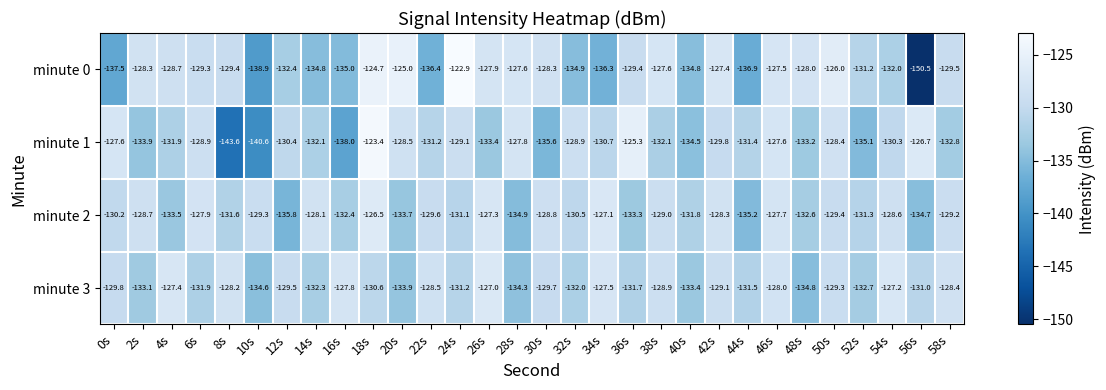

What is the difference between the minute 1 values at 52s and 4s?

3.2